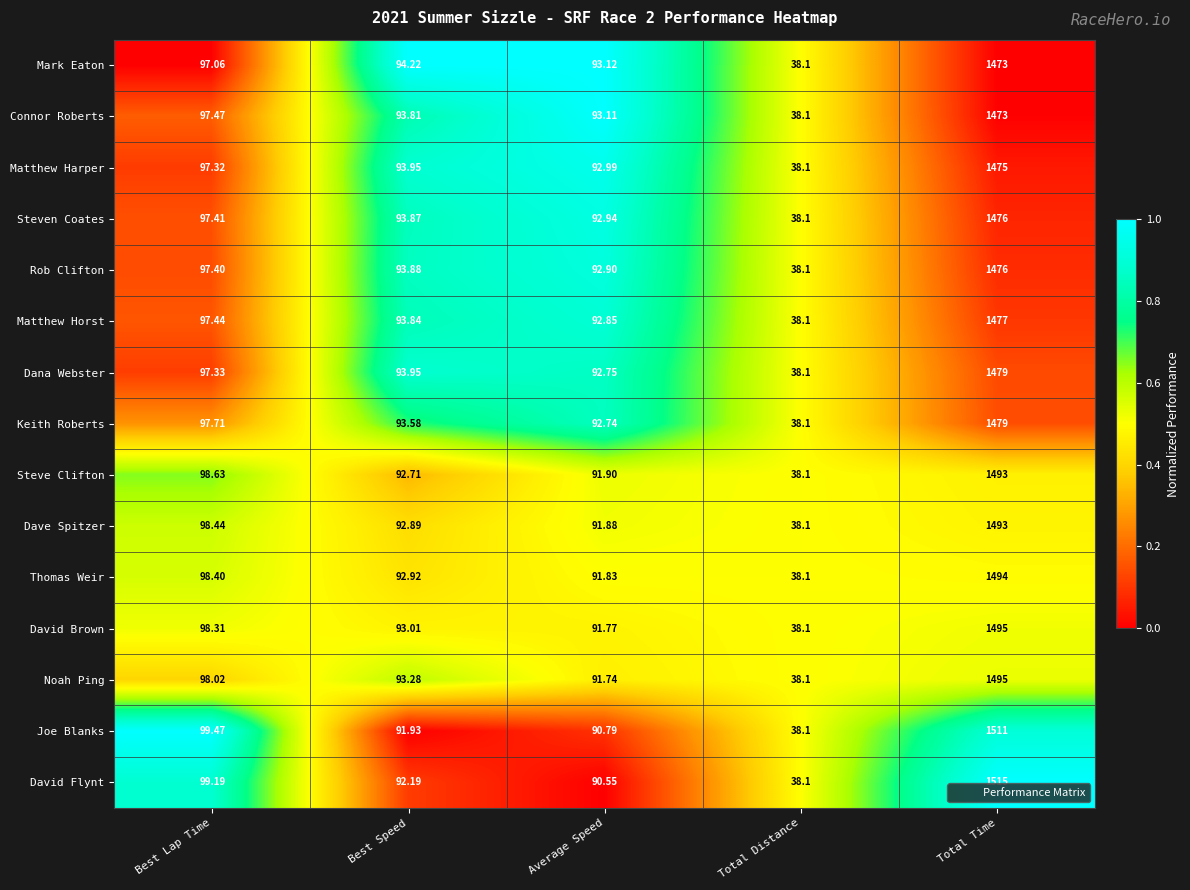

Rank the categories by Dave Spitzer value from highest to lowest.

Total Time, Best Lap Time, Best Speed, Average Speed, Total Distance